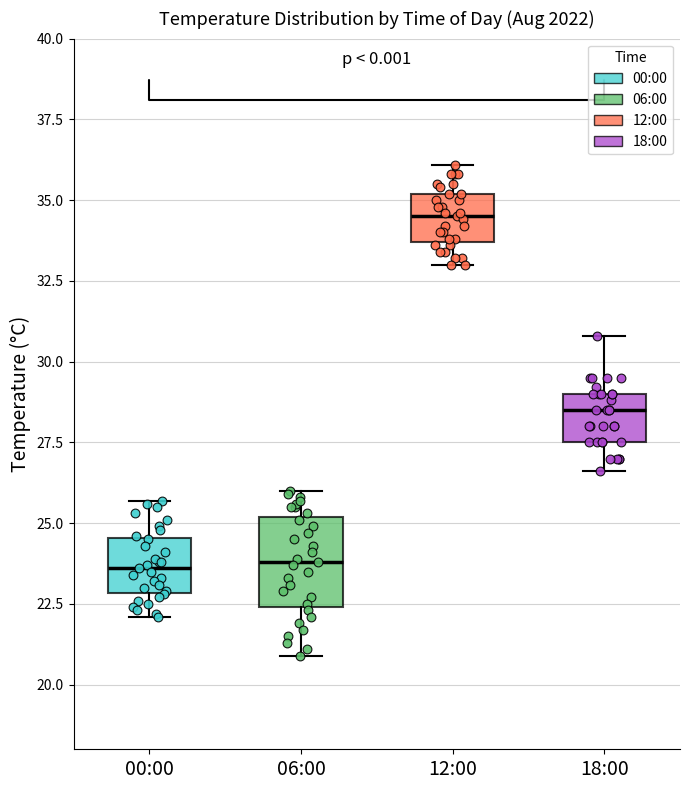

Which box's median line is the highest?

12:00